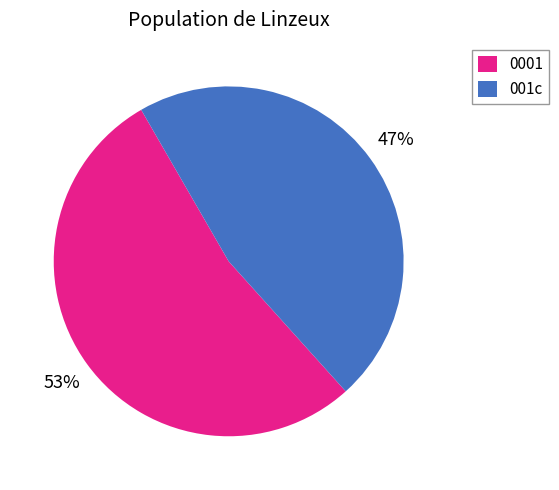

To the nearest percent, what is the average slice percentage?

50%